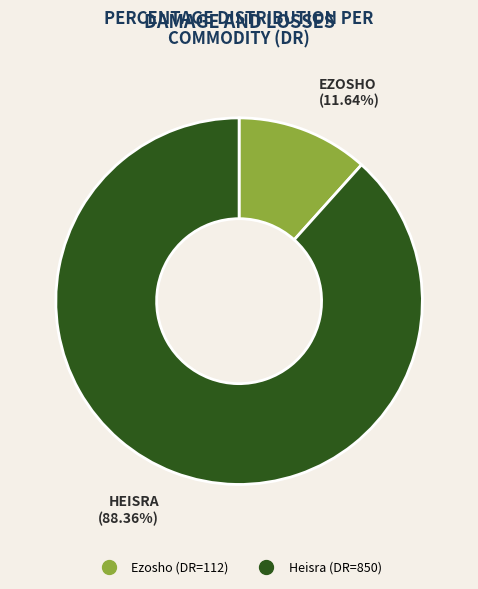

To the nearest percent, what is the difference between the Ezosho and Heisra slice percentages?

77%